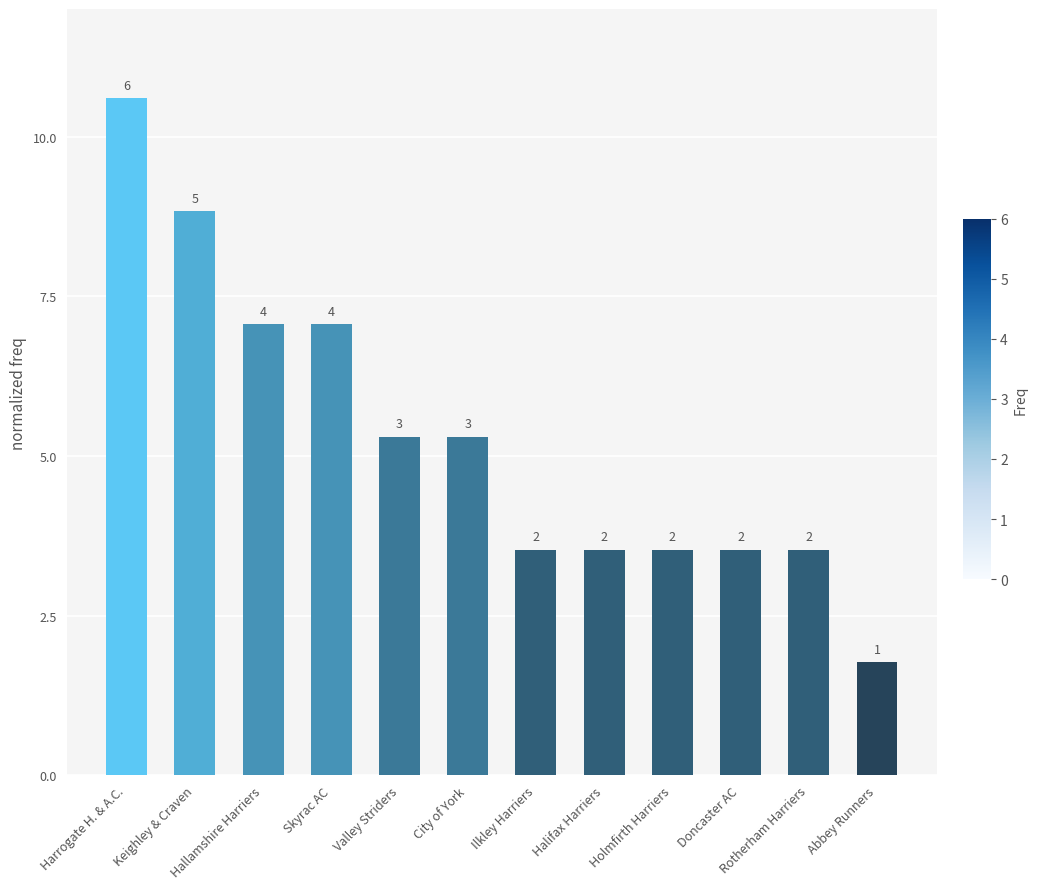

Reading left to right, what are all the values shown in this chart?

10.6	8.8	7.1	7.1	5.3	5.3	3.5	3.5	3.5	3.5	3.5	1.8